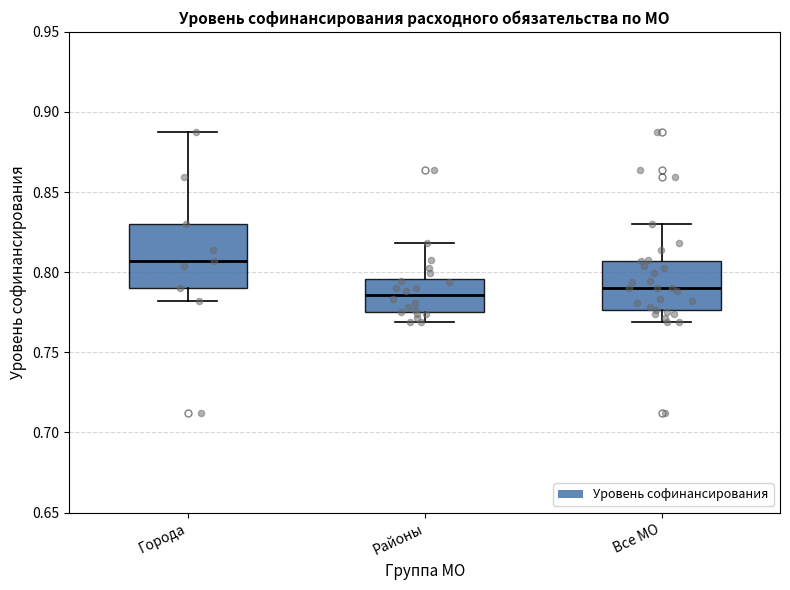

Reading left to right, transcribe this box plot: for each box, give where its median line is, the range the box spans, and where its two whiskers end, as read against the y-axis. The values are not printed on the chart, so give them approximately, as read against the axis.

Города: median 0.805, box 0.790 to 0.830, whiskers 0.780 to 0.885
Районы: median 0.785, box 0.775 to 0.795, whiskers 0.770 to 0.820
Все МО: median 0.790, box 0.775 to 0.805, whiskers 0.770 to 0.830